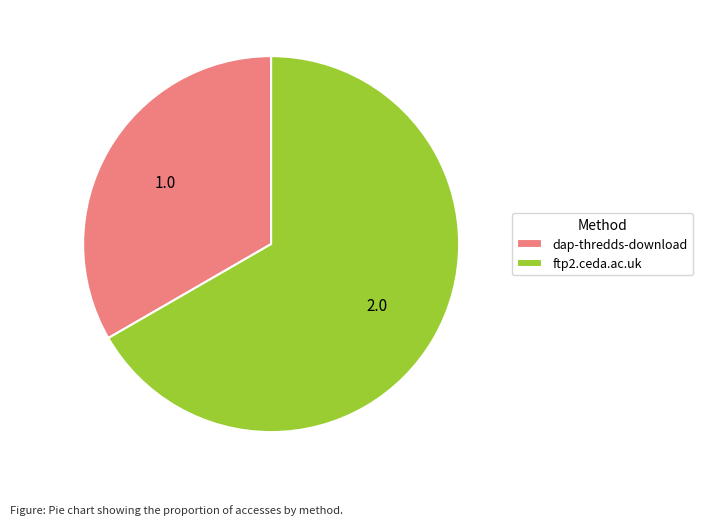

What is the smallest slice in the pie chart?

dap-thredds-download